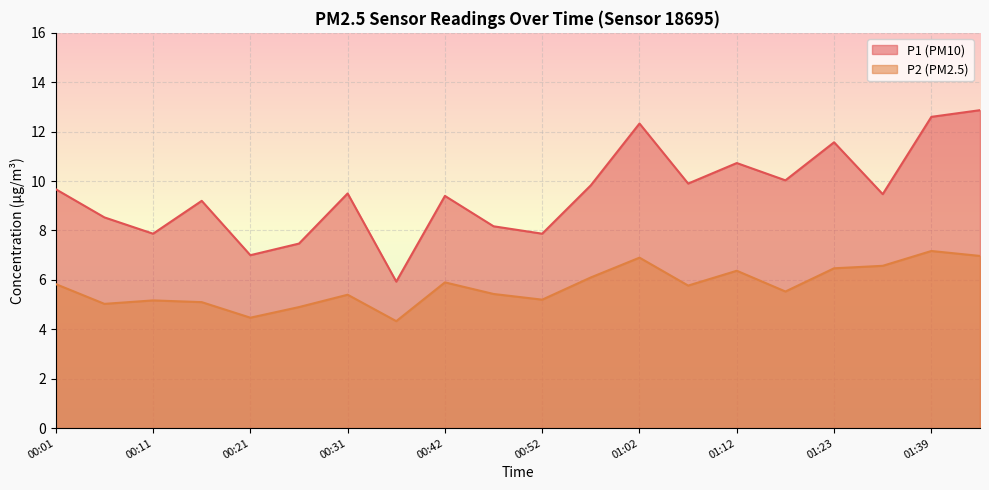

Rank the categories by P2 value from lowest to highest.

00:36, 00:21, 00:26, 00:06, 00:16, 00:11, 00:52, 00:31, 00:47, 01:17, 01:07, 00:01, 00:42, 00:57, 01:12, 01:23, 01:34, 01:02, 01:44, 01:39